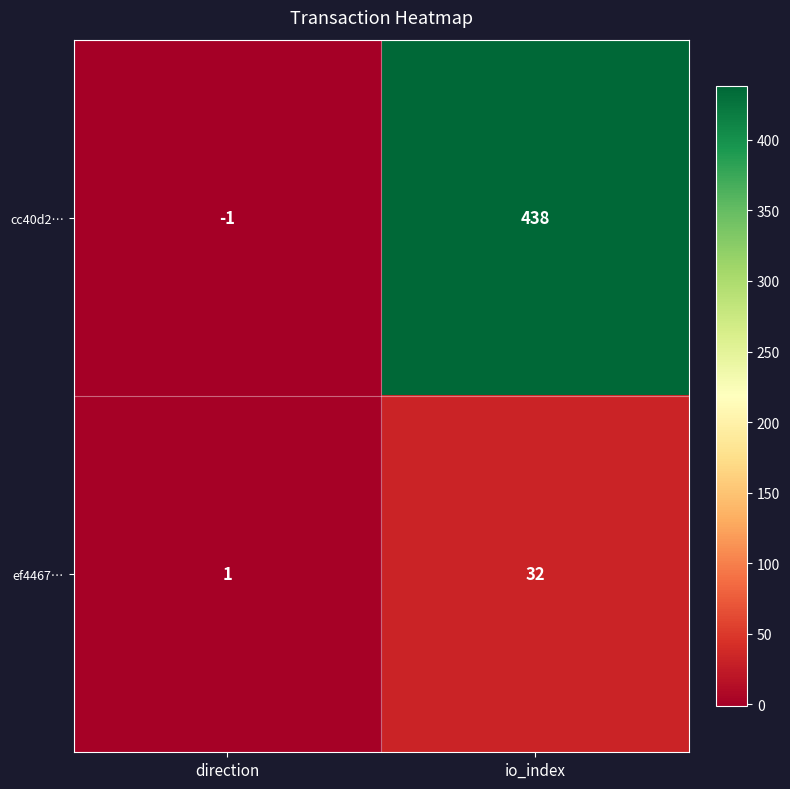

True or false: cc40d2… has a value of -1 at direction.

True